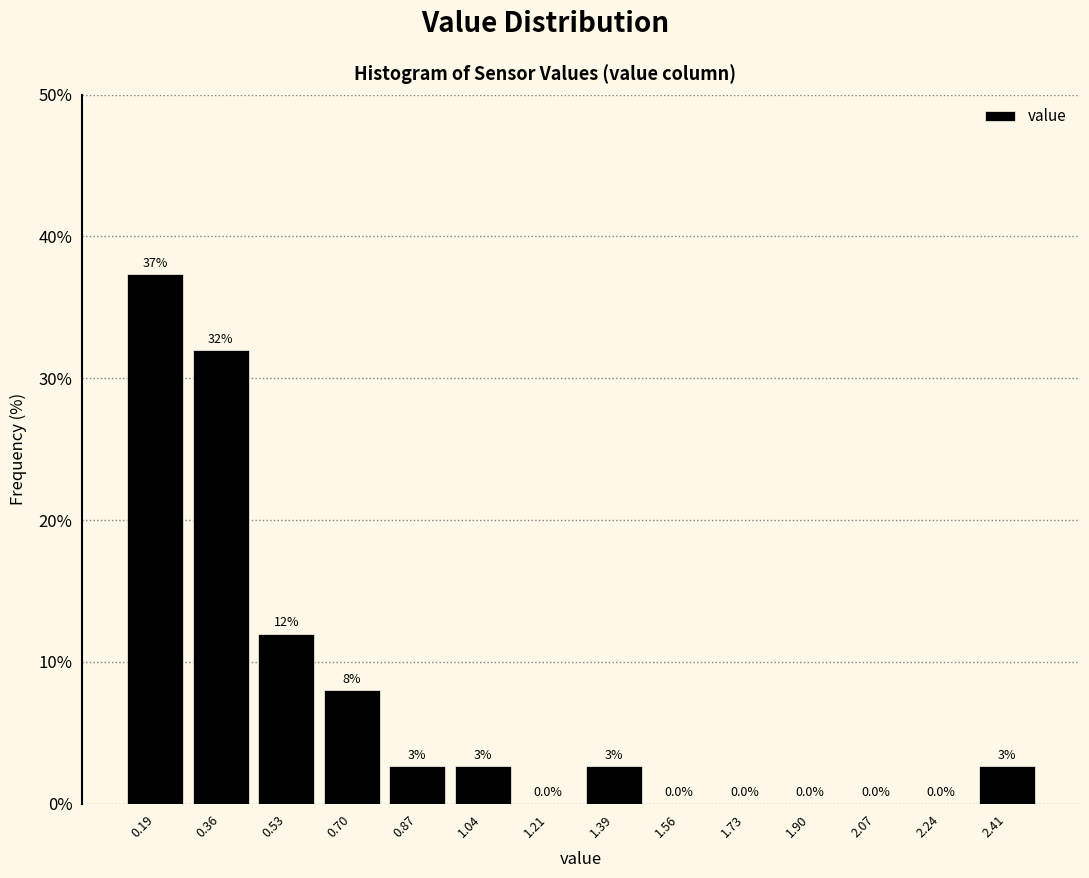

Over which range of the x-axis is the bar tallest?

0.10 to 0.28